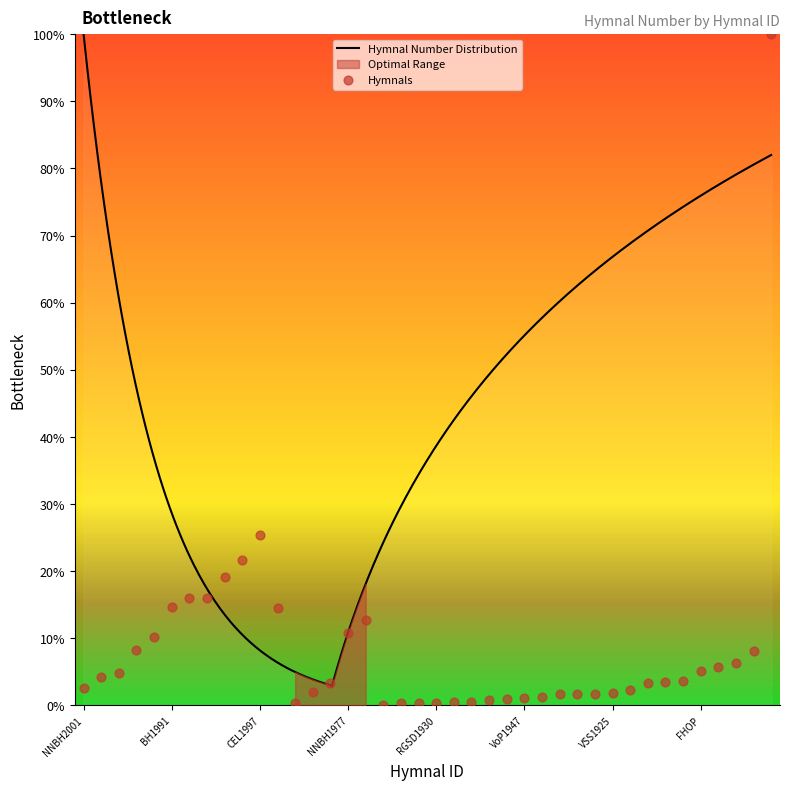

Approximately how many times larger is the value at NCH1976 compared to SCM?

0.1